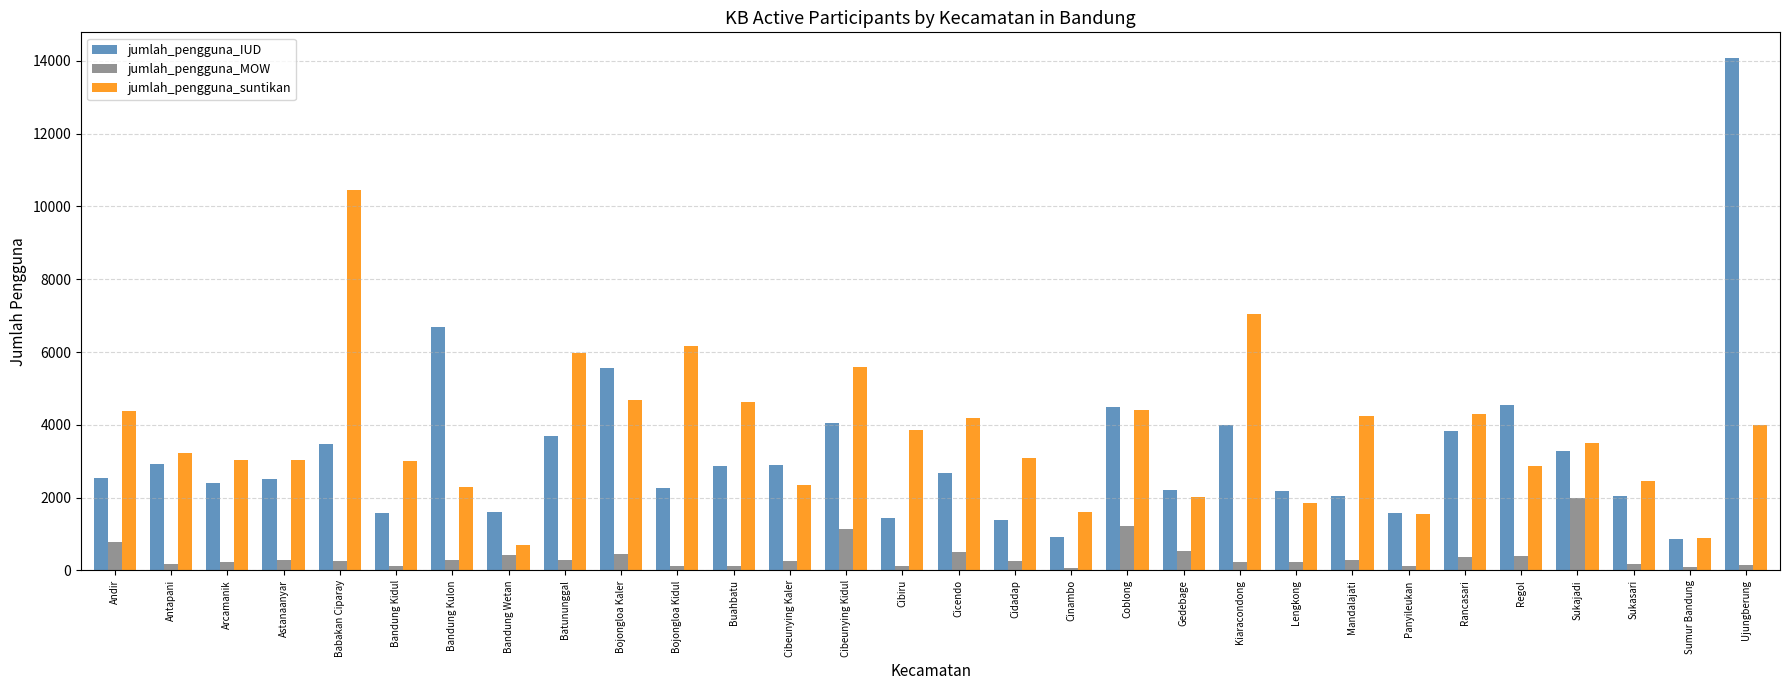

What is the minimum value for jumlah_pengguna_MOW?

68